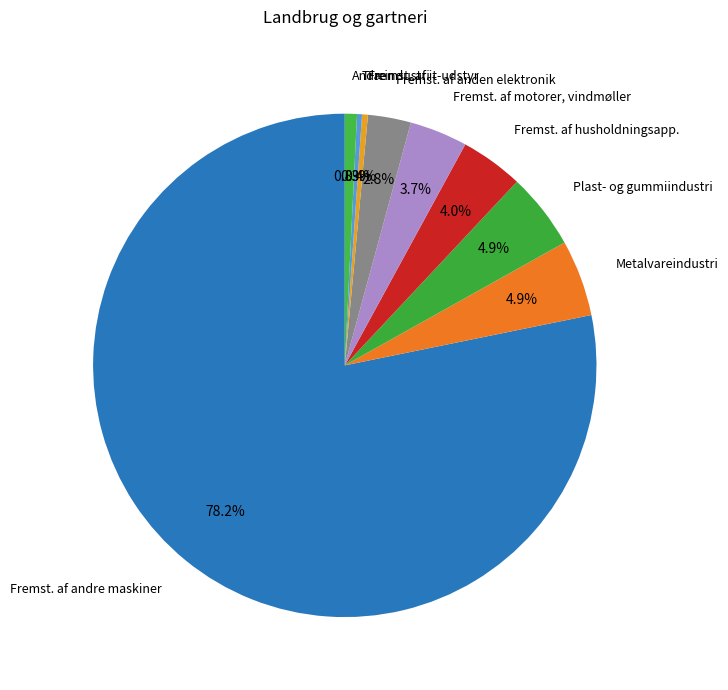

Count the number of slices in the pie.

9